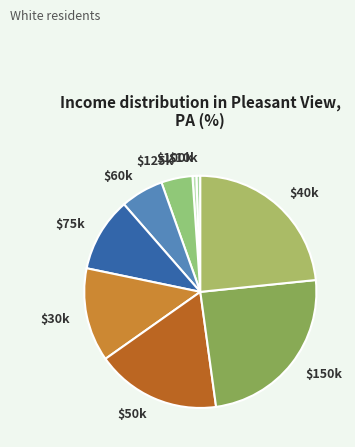

Which slice is the largest?

$150k